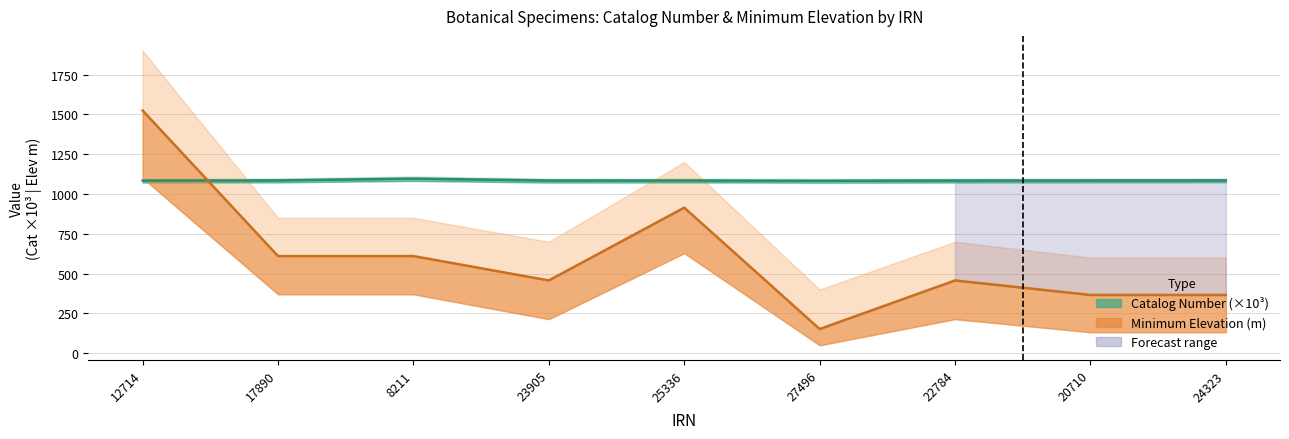

Where is Minimum Elevation nearest to the value 838?

25336